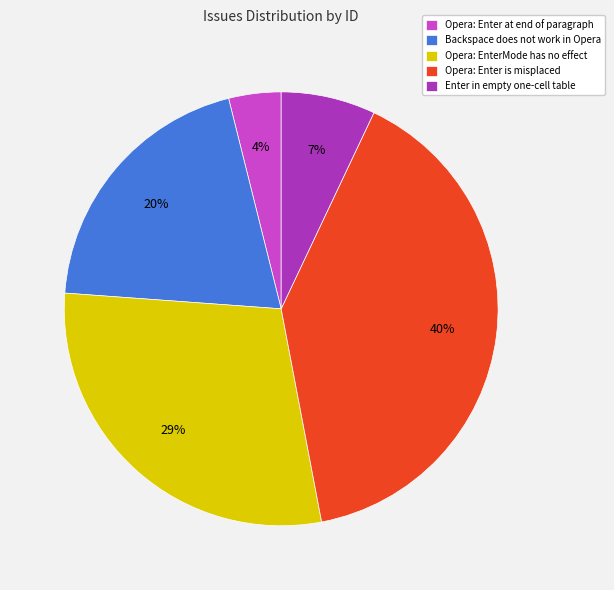

Do Opera: EnterMode has no effect and Backspace does not work in Opera together represent more than half of the pie?

No